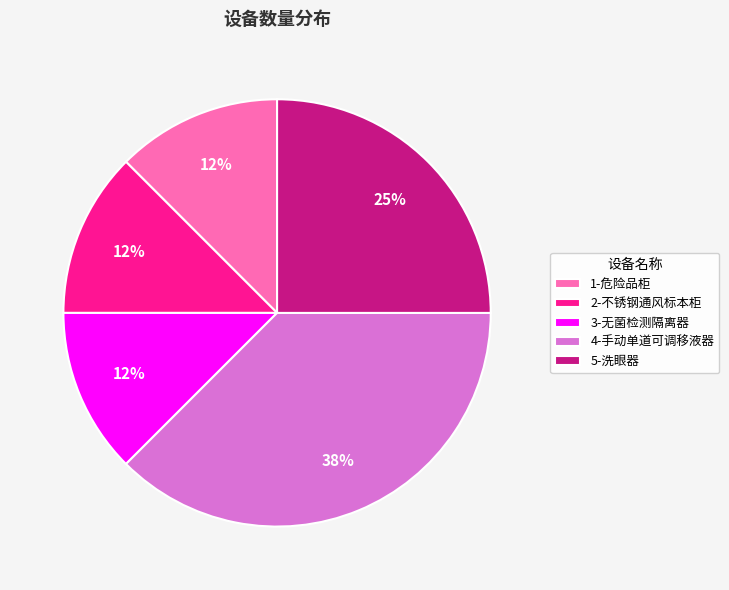

How many slices are in this pie chart?

5